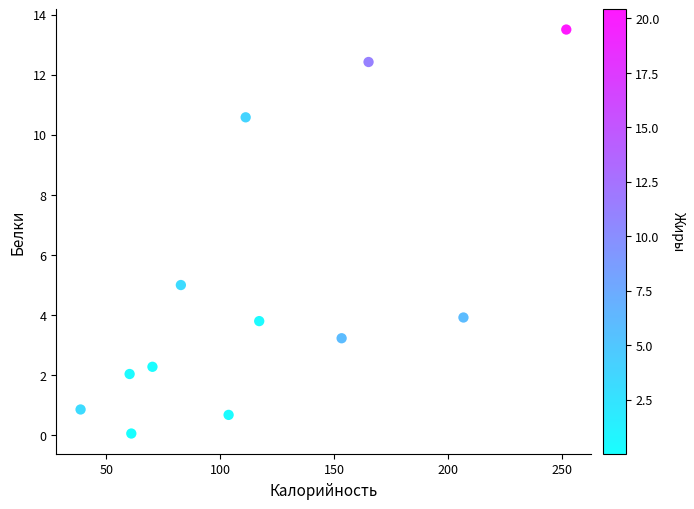

What Y value in the scatter plot is closest to 6?

5.0